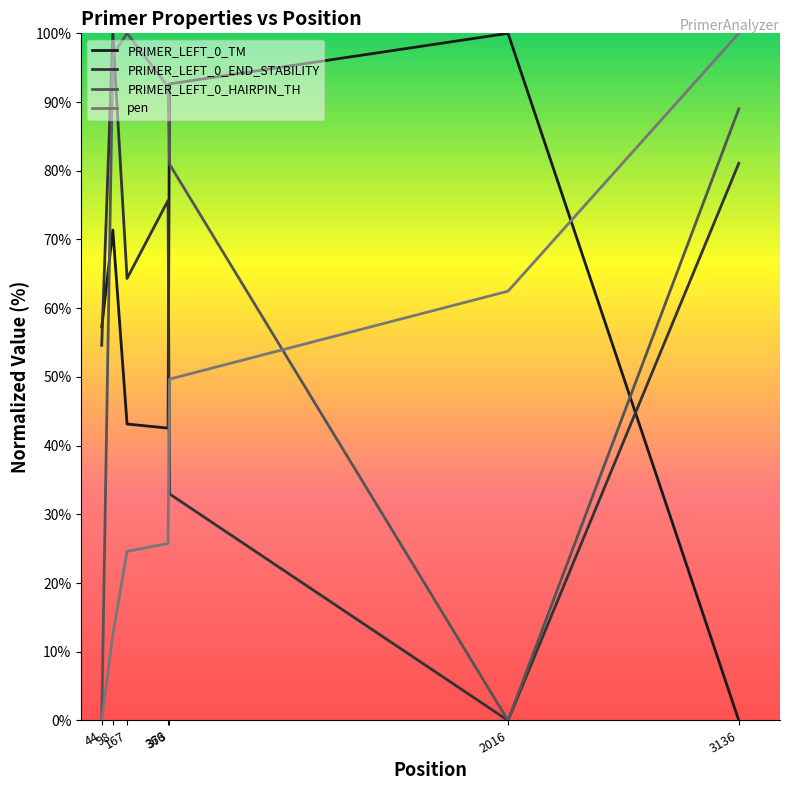

Where is the first local maximum for PRIMER_LEFT_0_TM?

98